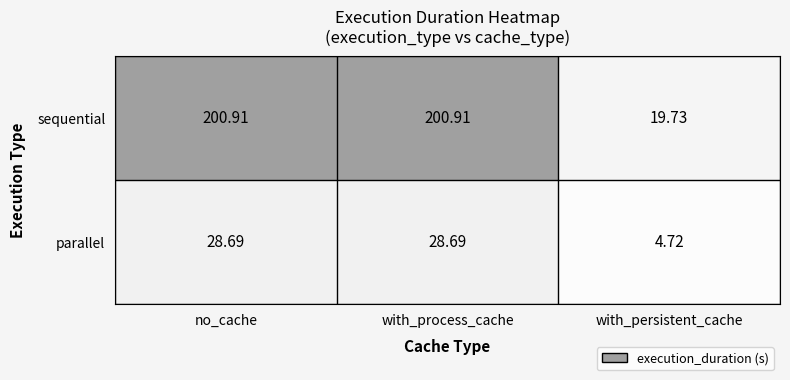

Count the number of categories in the chart.

3